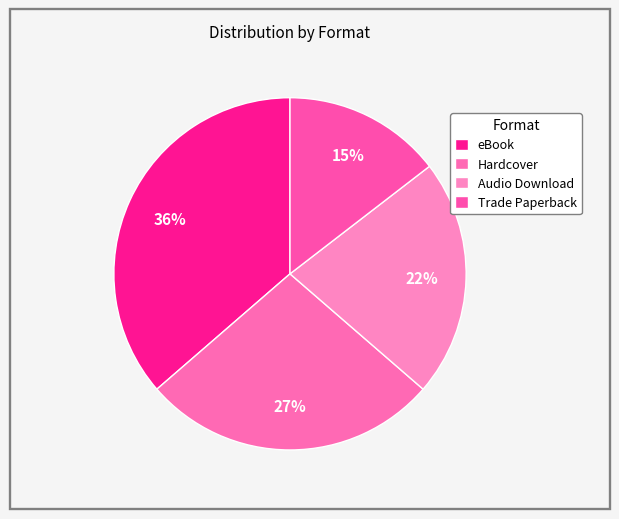

Count the number of slices in the pie.

4